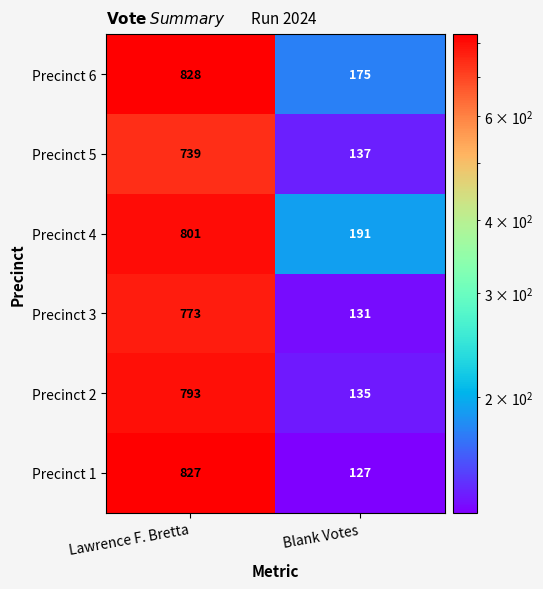

What is the greatest value displayed?

828